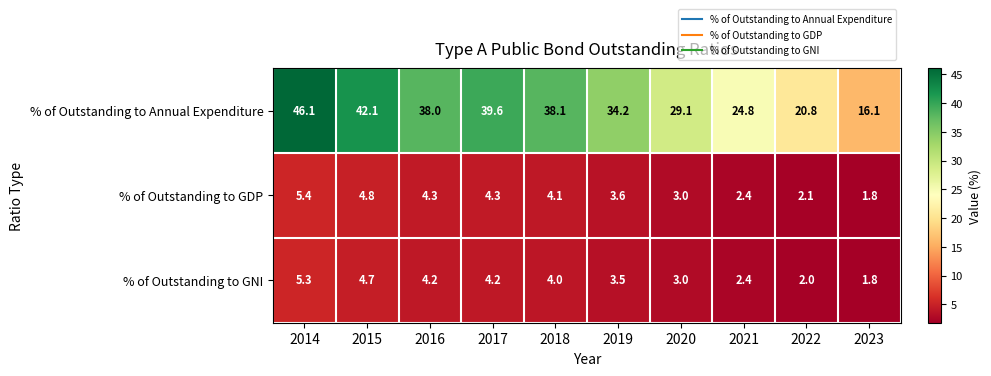

What is the sum of the % of Outstanding to Annual Expenditure values at 2022 and 2021?

45.6